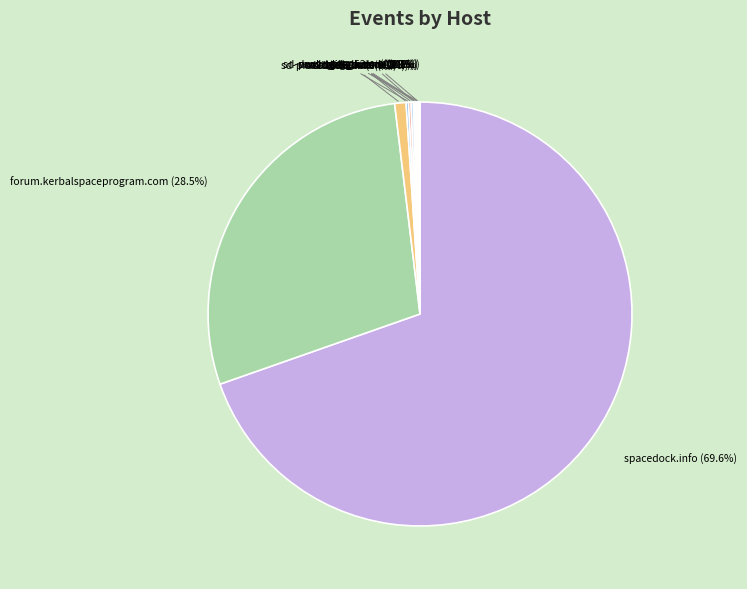

To the nearest percent, what is the difference between the largest and smallest slice percentages?

70%